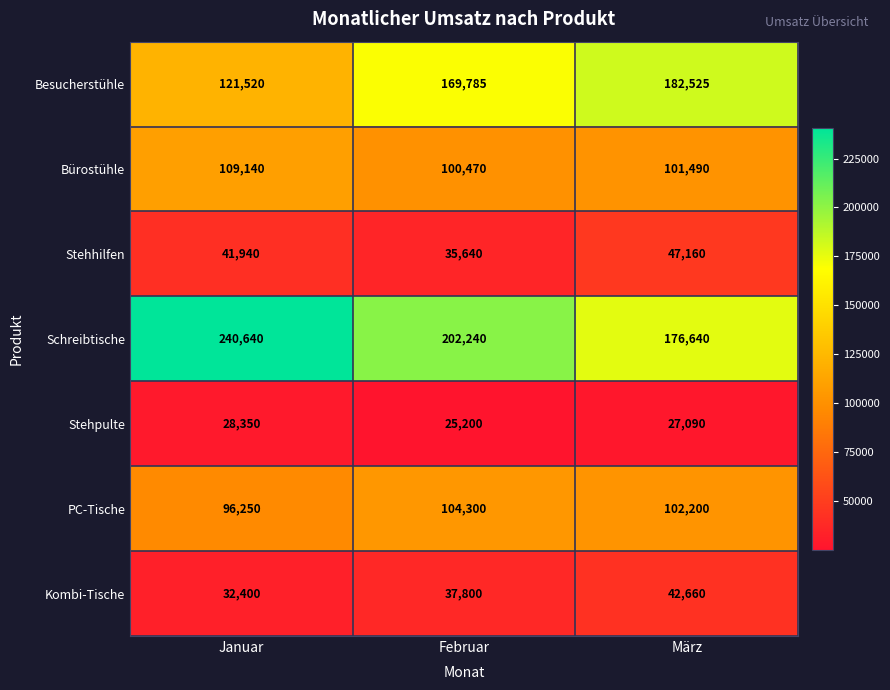

Reading left to right, what are all the values shown in this chart?

Besucherstühle: Januar=121520	Februar=169785	März=182525
Bürostühle: Januar=109140	Februar=100470	März=101490
Stehhilfen: Januar=41940	Februar=35640	März=47160
Schreibtische: Januar=240640	Februar=202240	März=176640
Stehpulte: Januar=28350	Februar=25200	März=27090
PC-Tische: Januar=96250	Februar=104300	März=102200
Kombi-Tische: Januar=32400	Februar=37800	März=42660